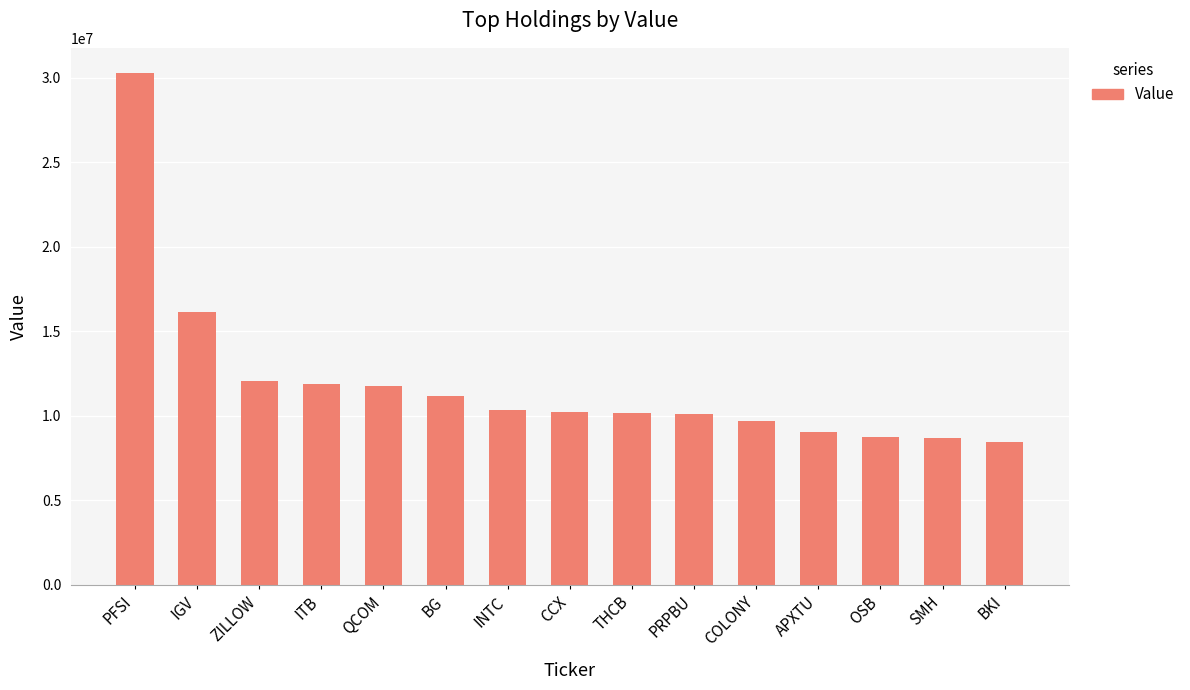

Count the number of categories in the chart.

15